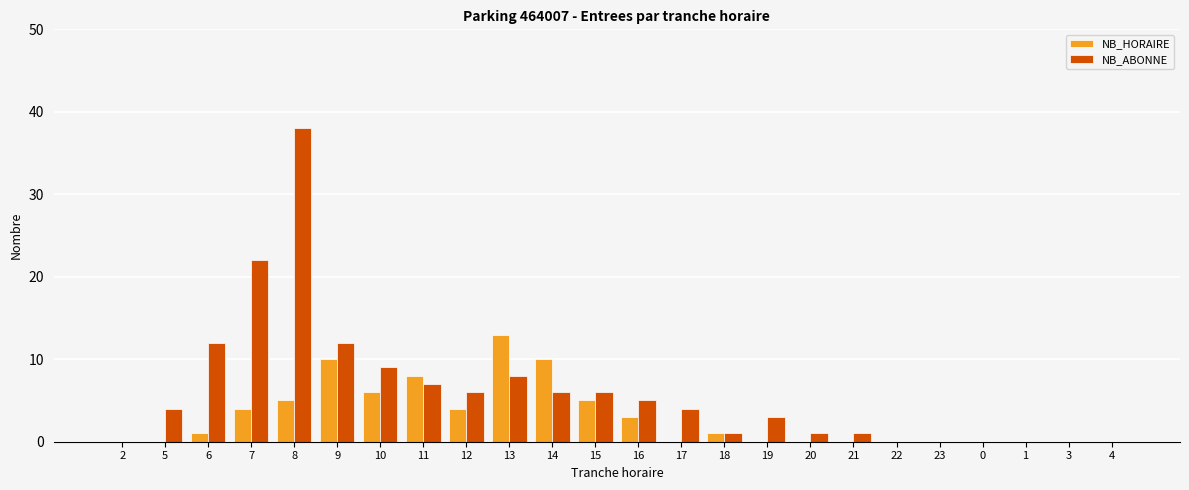

What is the sum of the NB_ABONNE values at 1 and 14?

6